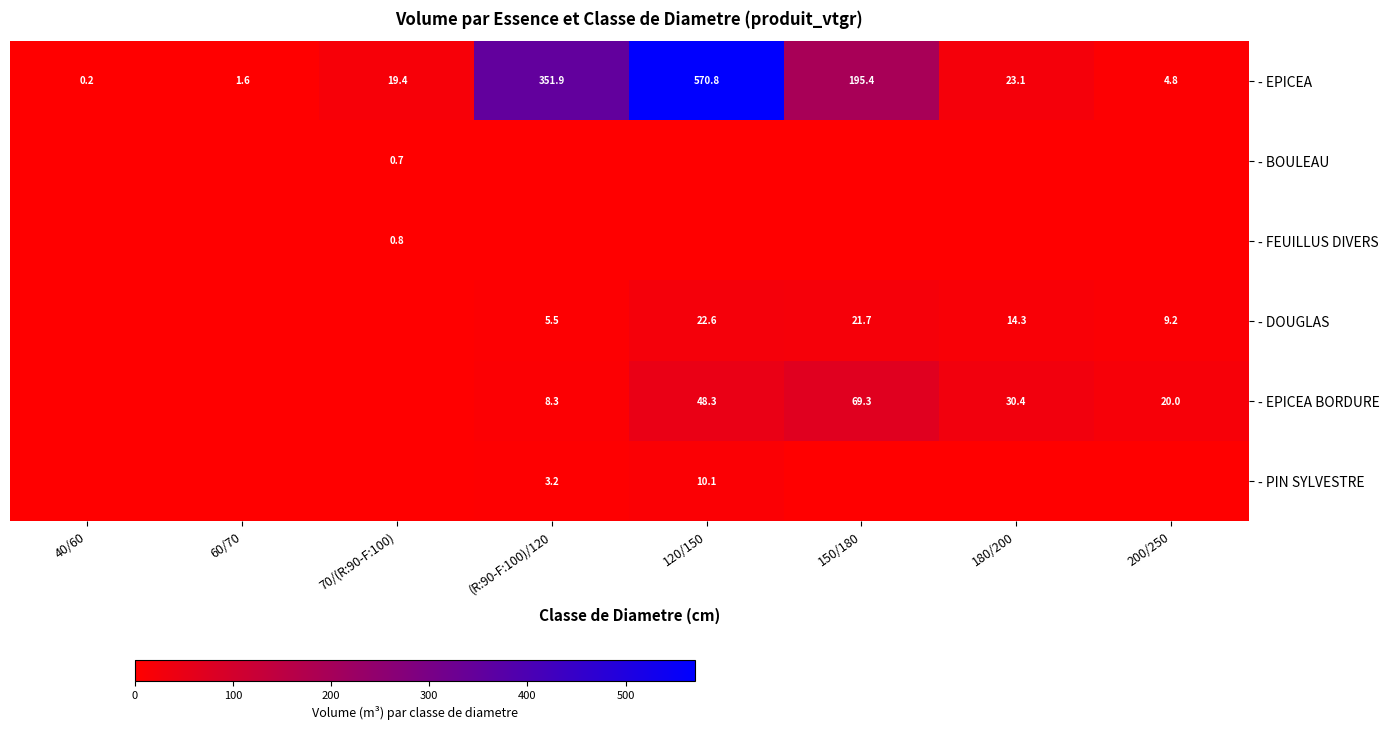

What is the sum of the - EPICEA values at 150/180 and 180/200?

218.5